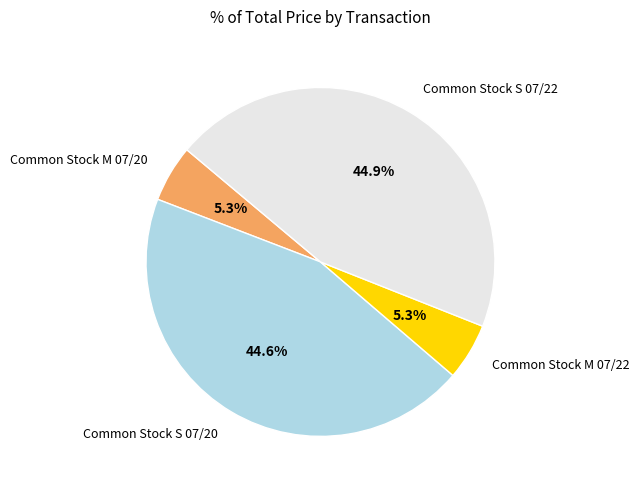

Do Common Stock S 07/20 and Common Stock M 07/22 together represent more than half of the pie?

No